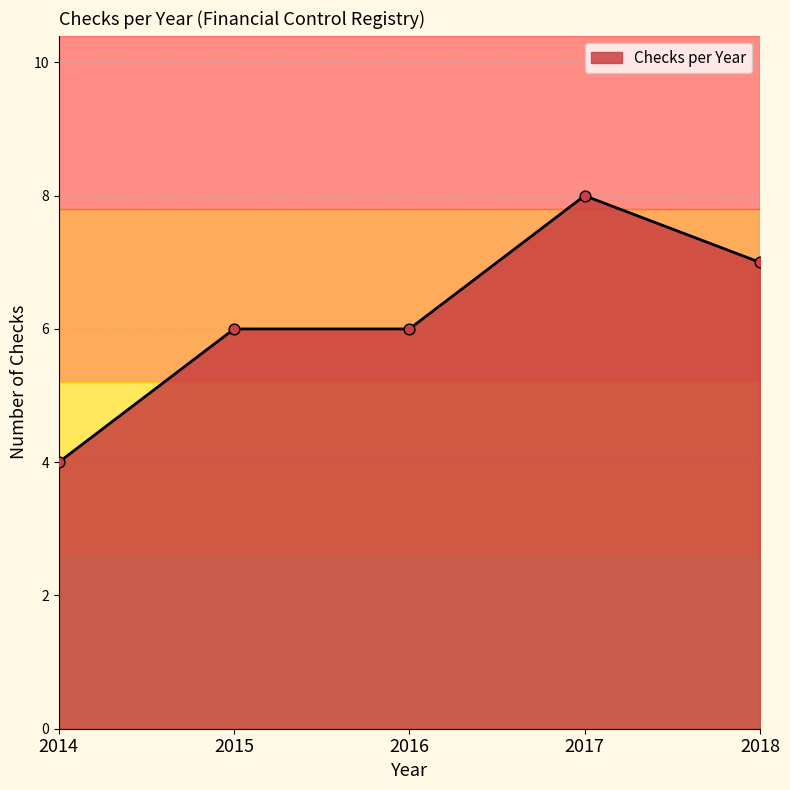

What is the ratio of the value at 2018 to the value at 2017?

0.9